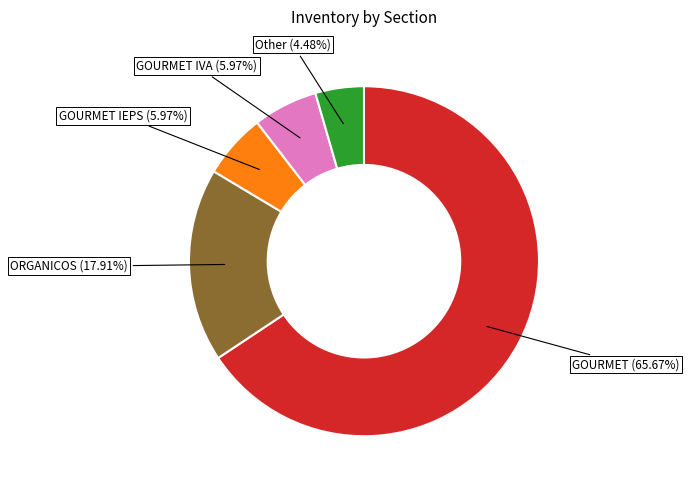

To the nearest percent, what is the difference between the largest and smallest slice percentages?

61%